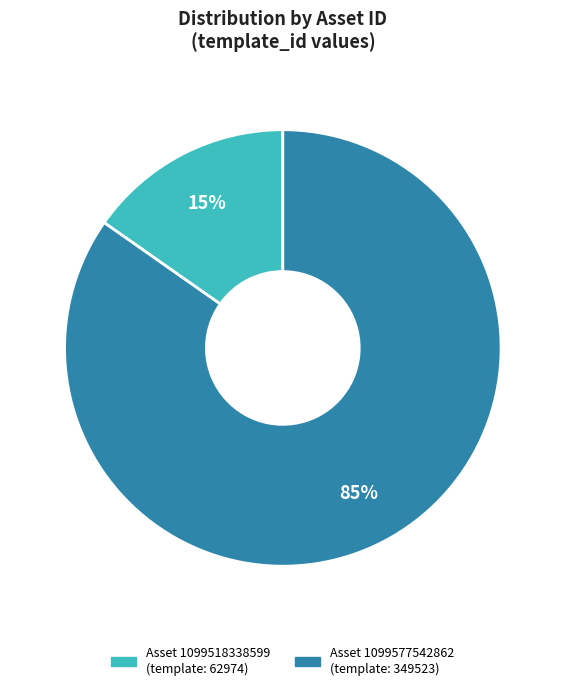

Count the number of slices in the pie.

2